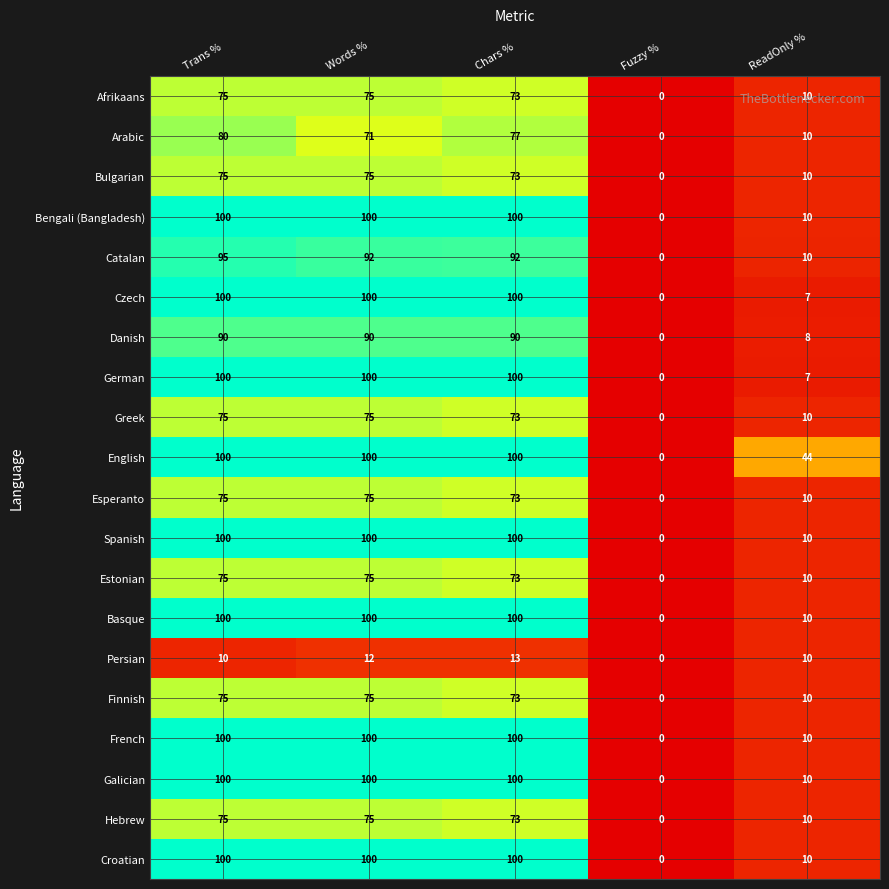

Which category has the lowest value in the Hebrew series?

Fuzzy %